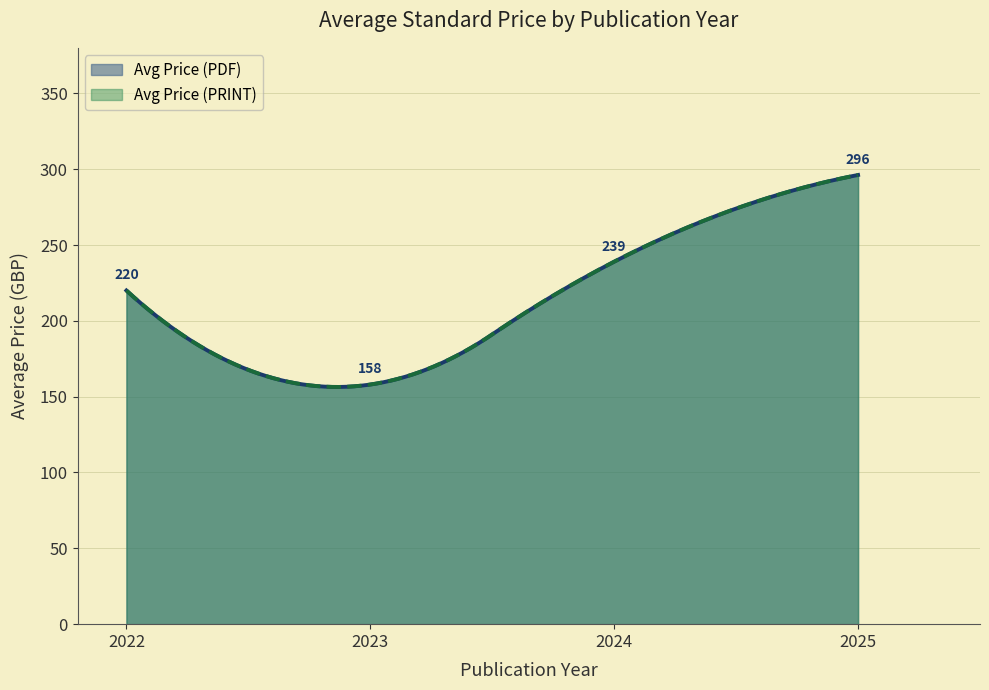

How many series are shown in this chart?

2